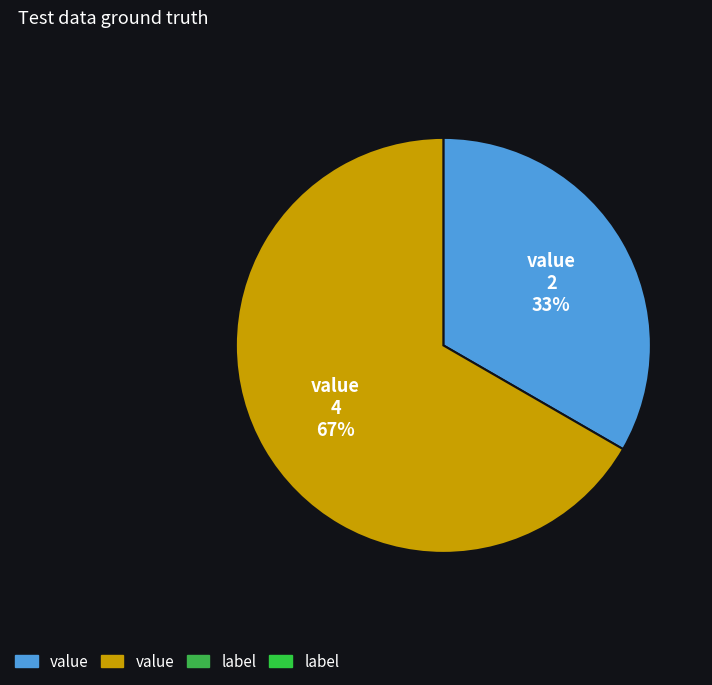

To the nearest percent, what is the average slice percentage?

50%